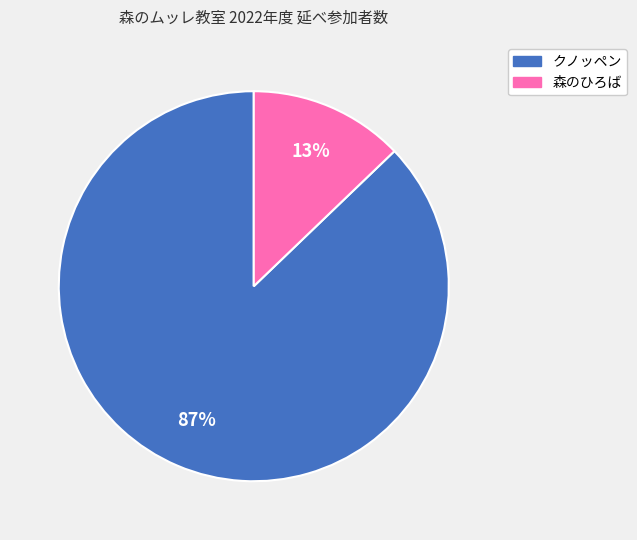

The 森のひろば slice represents 23% of the pie. True or false?

False